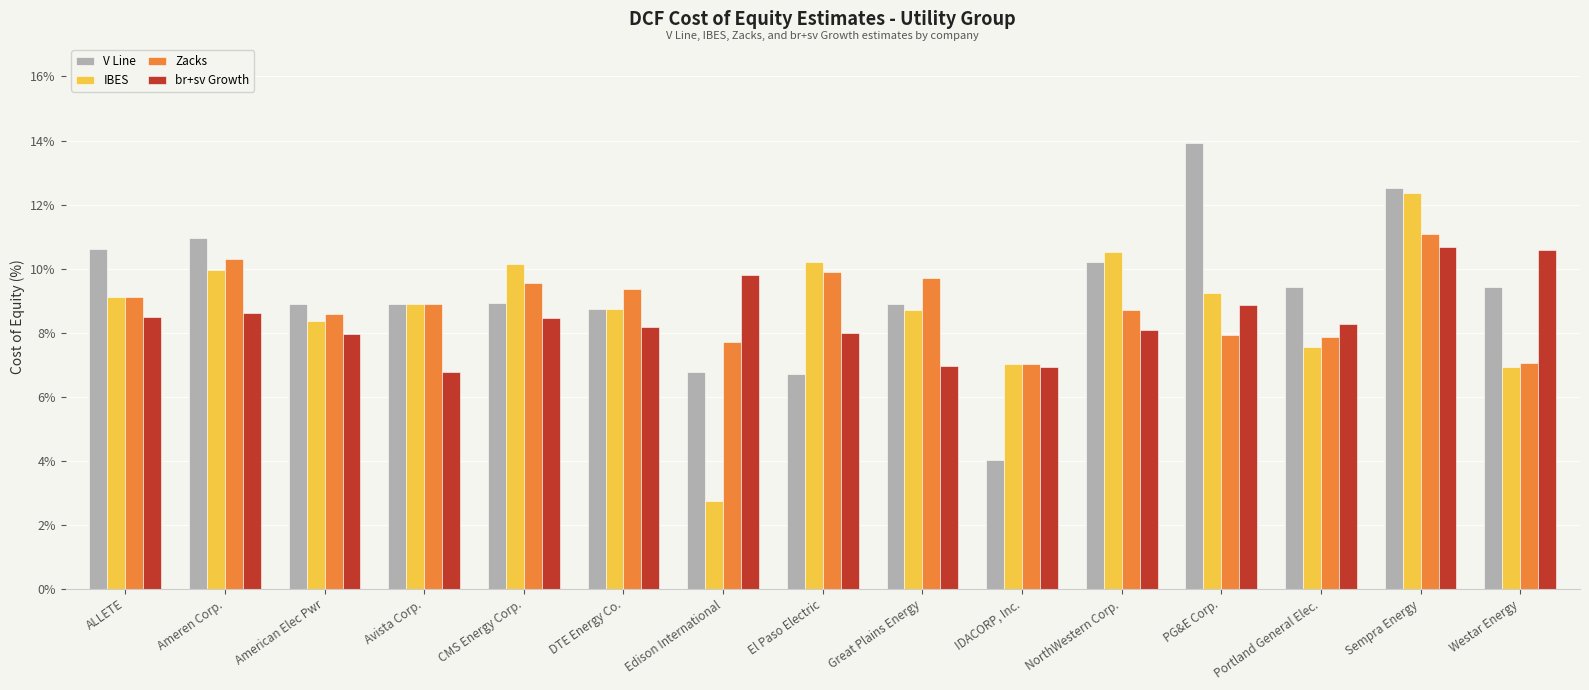

Is it true that V Line equals 5.5 at Avista Corp.?

False